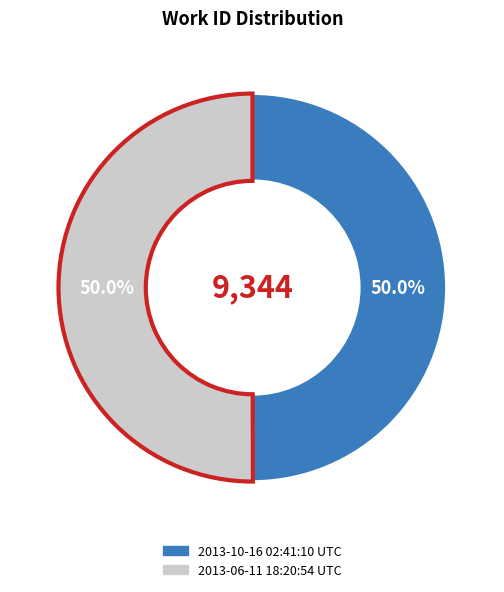

To the nearest percent, what portion does 2013-06-11 18:20:54 UTC represent?

50%